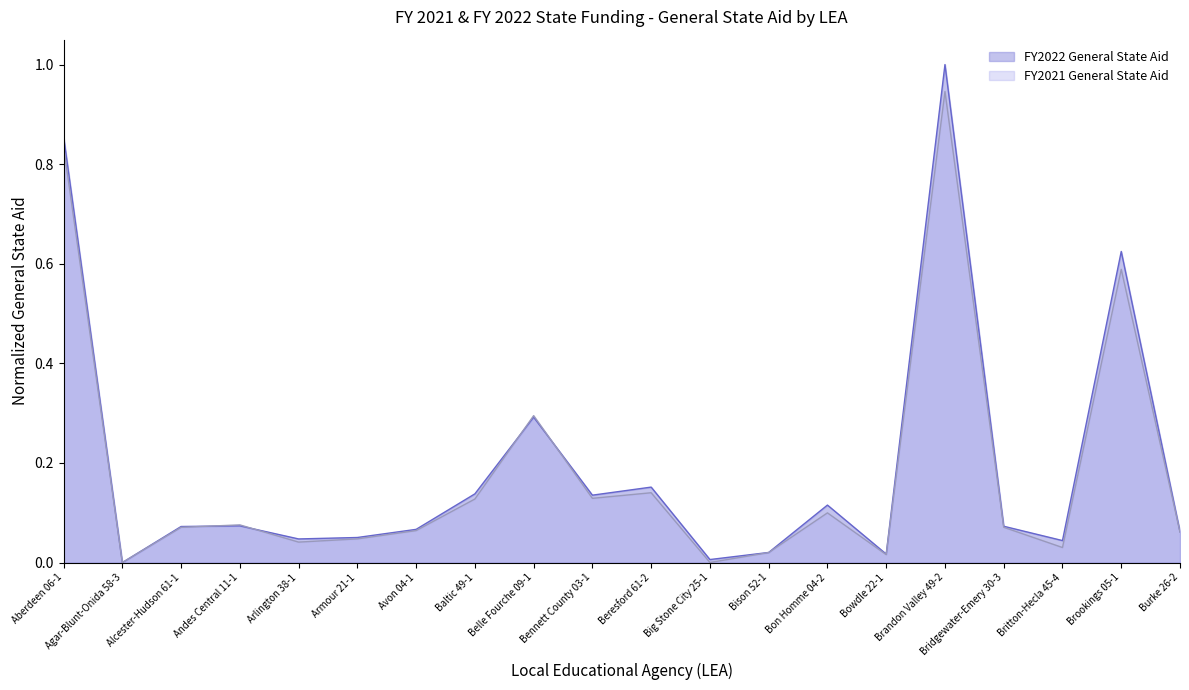

Rank the categories by FY2022 General State Aid value from highest to lowest.

Brandon Valley 49-2, Aberdeen 06-1, Brookings 05-1, Belle Fourche 09-1, Beresford 61-2, Baltic 49-1, Bennett County 03-1, Bon Homme 04-2, Andes Central 11-1, Bridgewater-Emery 30-3, Alcester-Hudson 61-1, Avon 04-1, Burke 26-2, Armour 21-1, Arlington 38-1, Britton-Hecla 45-4, Bison 52-1, Bowdle 22-1, Big Stone City 25-1, Agar-Blunt-Onida 58-3